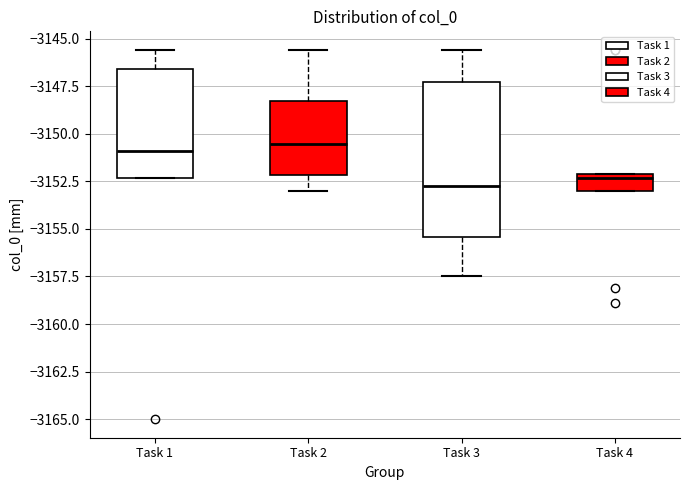

Reading left to right, transcribe this box plot: for each box, give where its median line is, the range the box spans, and where its two whiskers end, as read against the y-axis. The values are not printed on the chart, so give them approximately, as read against the axis.

Task 1: median -3151.0, box -3152.5 to -3146.5, whiskers -3152.5 to -3145.5
Task 2: median -3150.5, box -3152.0 to -3148.5, whiskers -3153.0 to -3145.5
Task 3: median -3152.5, box -3155.5 to -3147.5, whiskers -3157.5 to -3145.5
Task 4: median -3152.5, box -3153.0 to -3152.0, whiskers -3153.0 to -3152.0